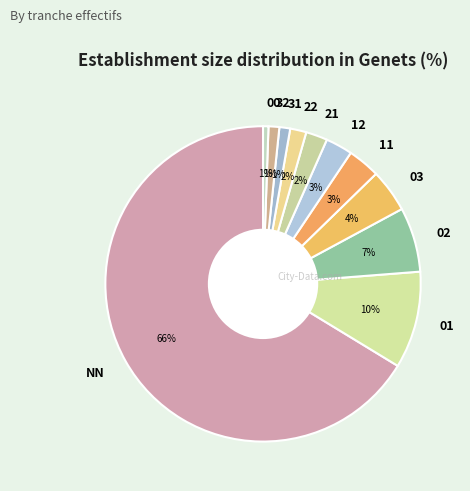

The 01 slice represents 2% of the pie. True or false?

False